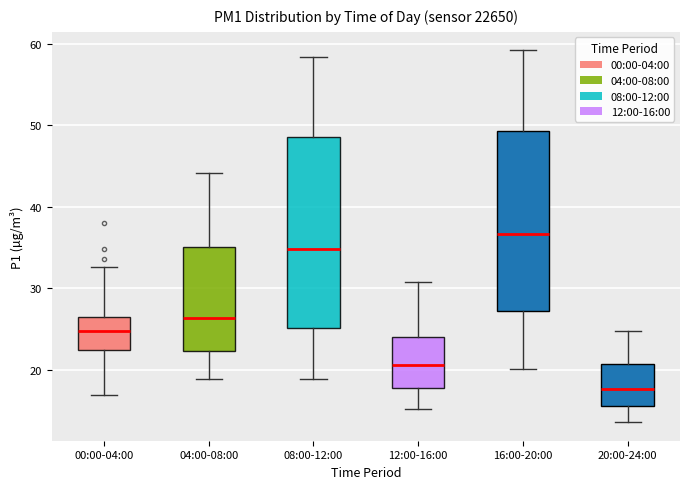

Reading left to right, transcribe this box plot: for each box, give where its median line is, the range the box spans, and where its two whiskers end, as read against the y-axis. The values are not printed on the chart, so give them approximately, as read against the axis.

00:00-04:00: median 25, box 22 to 27, whiskers 17 to 33
04:00-08:00: median 26, box 22 to 35, whiskers 19 to 44
08:00-12:00: median 35, box 25 to 49, whiskers 19 to 58
12:00-16:00: median 21, box 18 to 24, whiskers 15 to 31
16:00-20:00: median 37, box 27 to 49, whiskers 20 to 59
20:00-24:00: median 18, box 16 to 21, whiskers 14 to 25